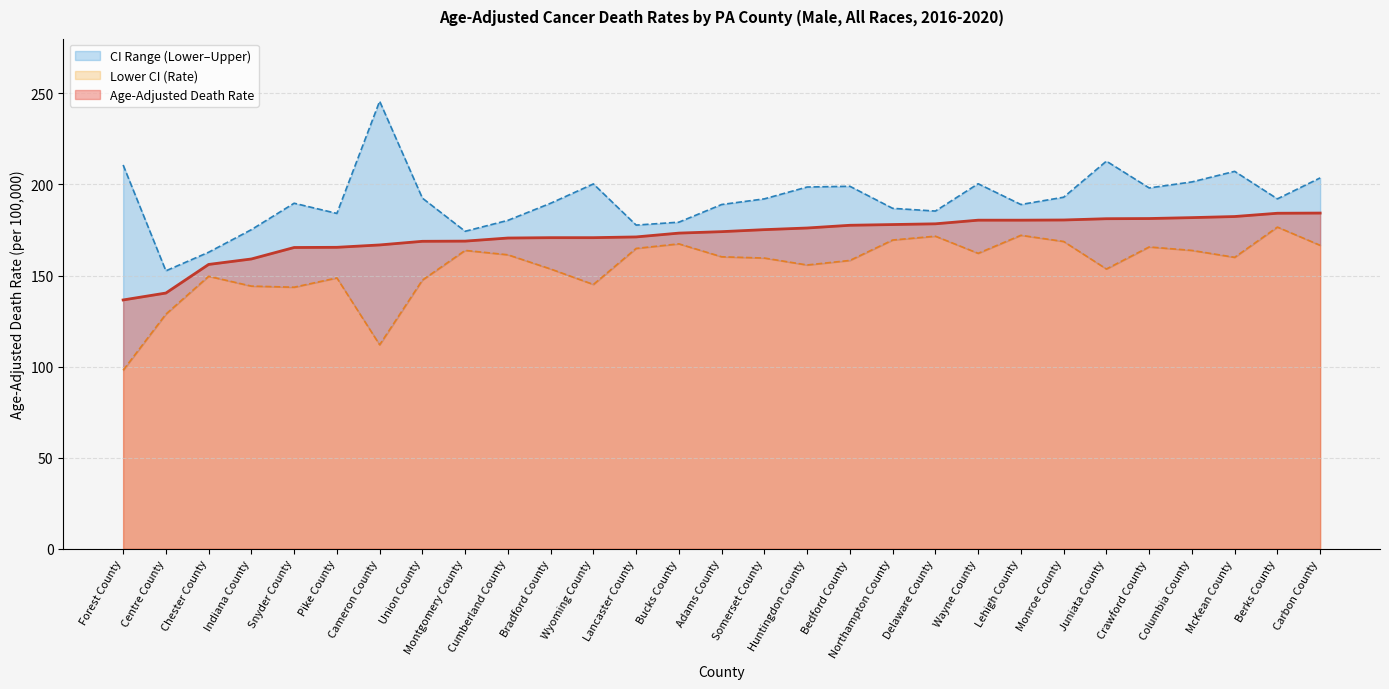

The value of Age-Adjusted Death Rate at Berks County is 184.2. True or false?

True